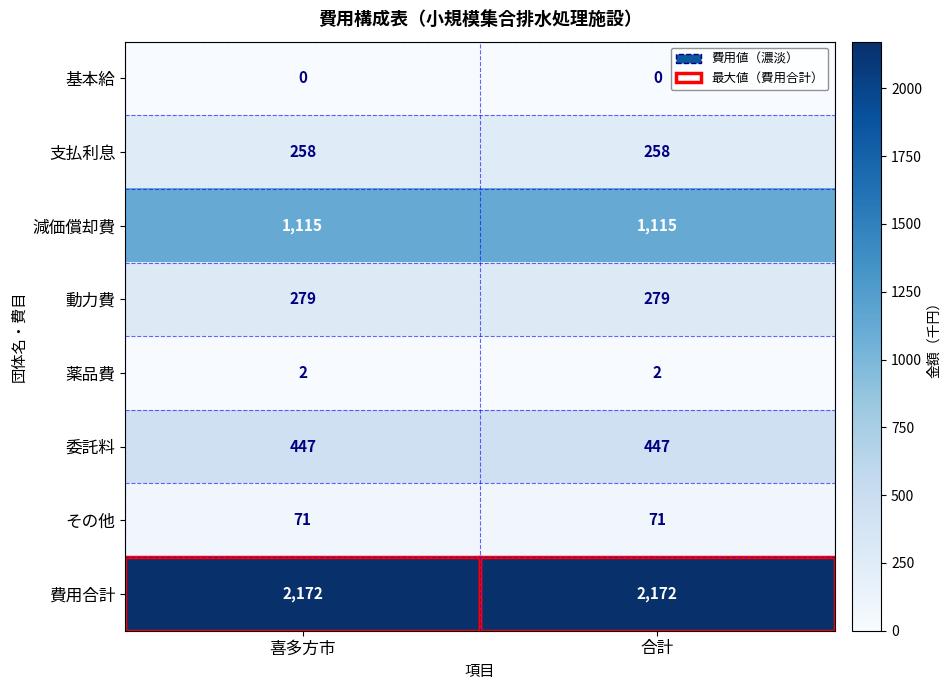

What is the minimum value for 委託料?

447